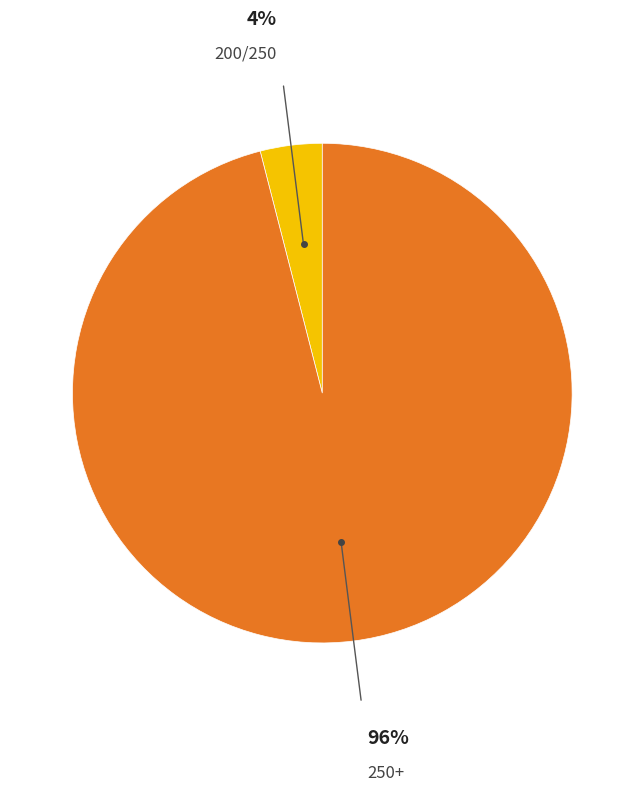

Count the number of slices in the pie.

2